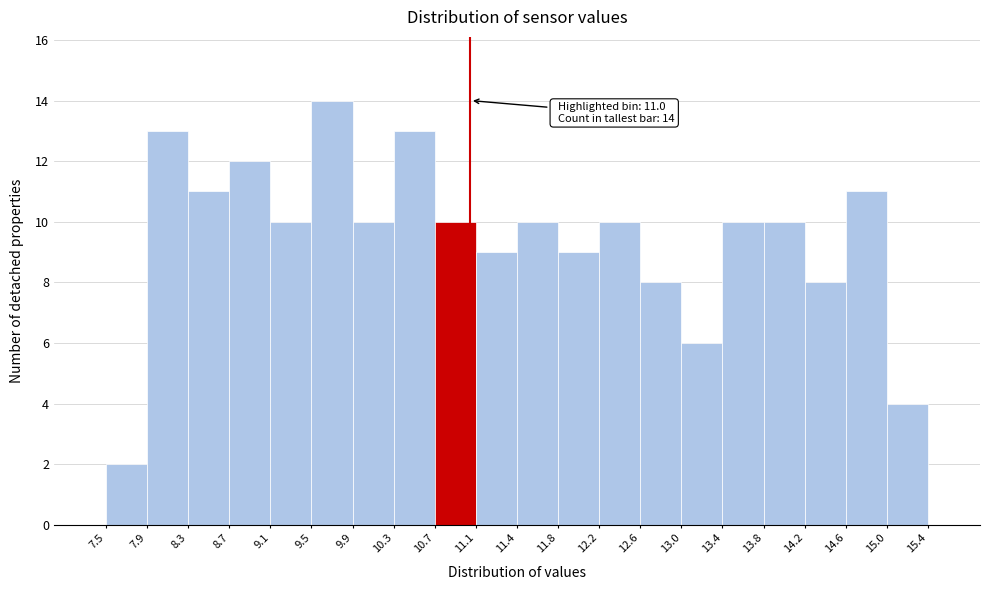

Which range on the x-axis has the tallest bar?

9.5 to 9.9